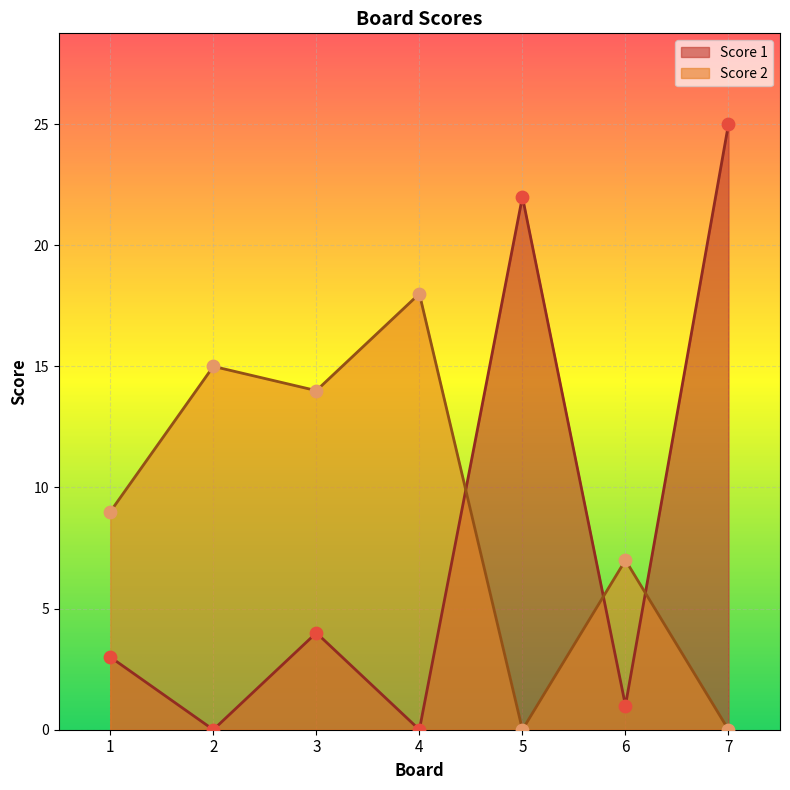

At how many categories does at least one series exceed 24?

1